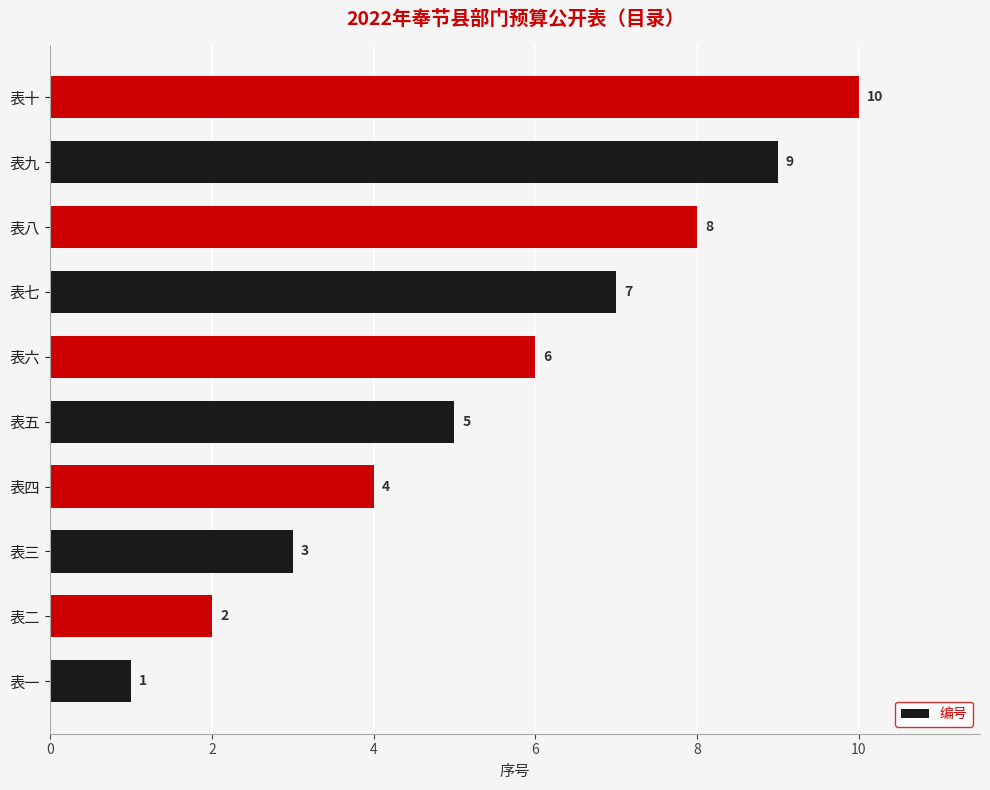

What is the difference between the maximum and second lowest values?

8